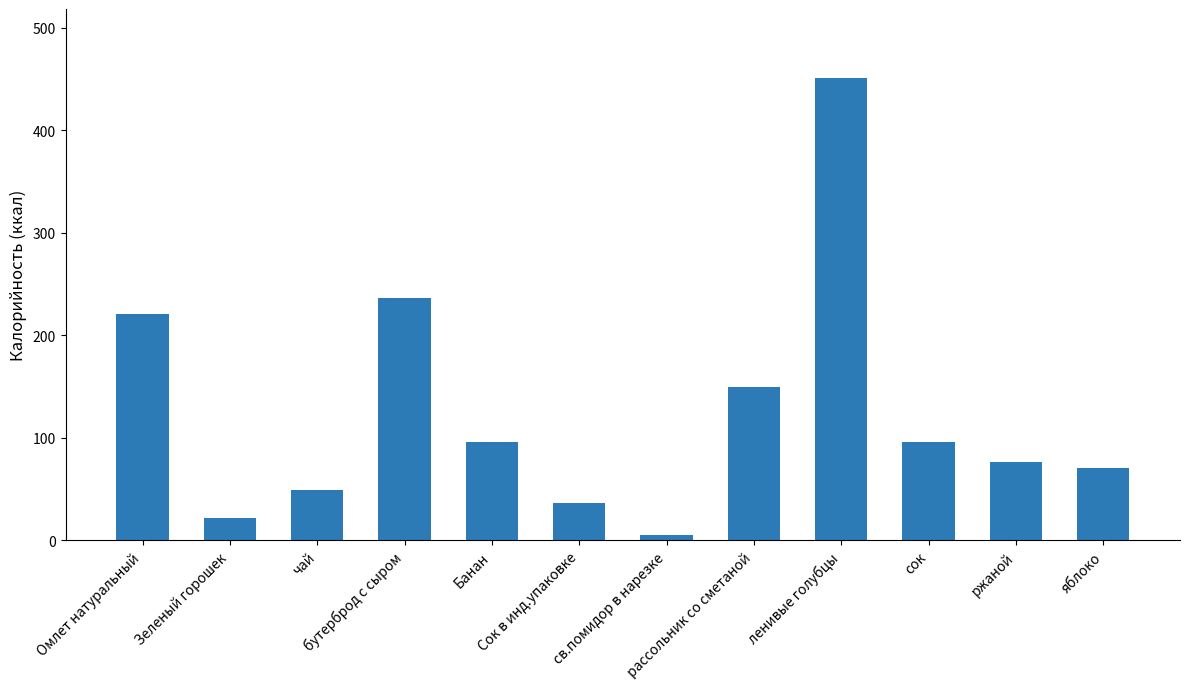

Reading left to right, what are all the values shown in this chart?

221.1	21.5	48.6	236.4	96.0	36.0	5.6	149.6	450.6	96.0	76.0	70.5